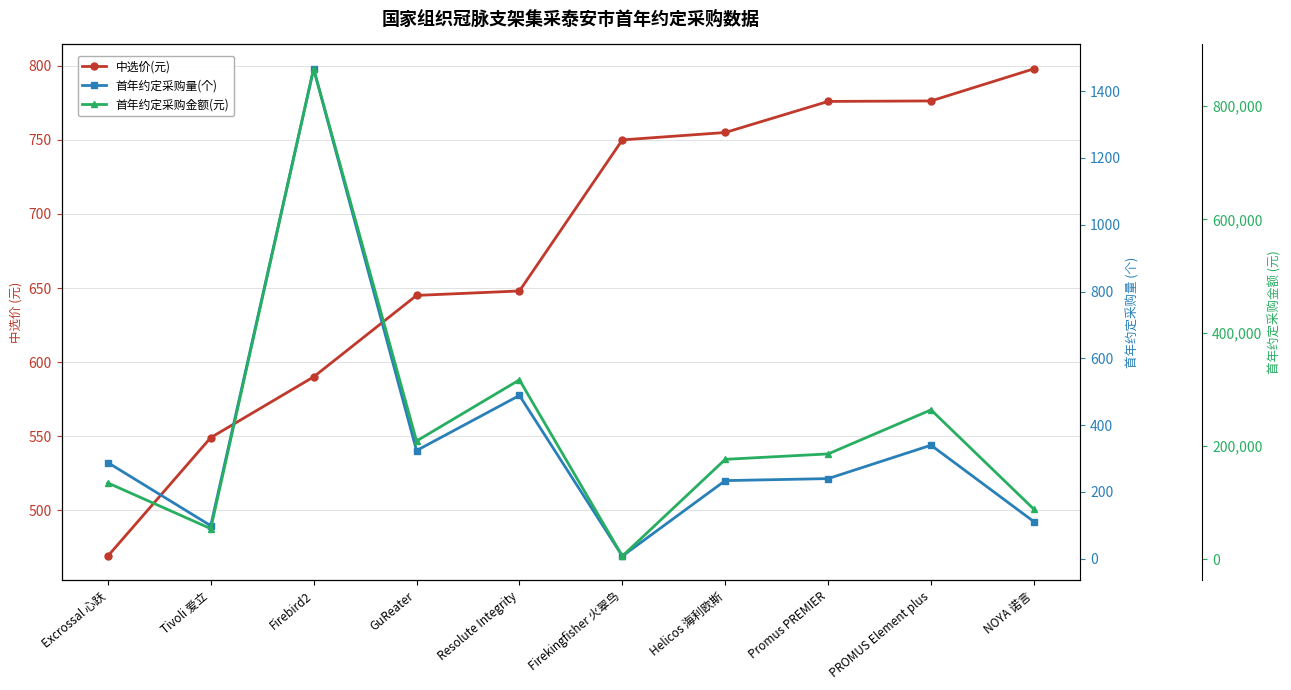

What are all the series names shown in the legend?

中选价(元), 首年约定采购量(个), 首年约定采购金额(元)